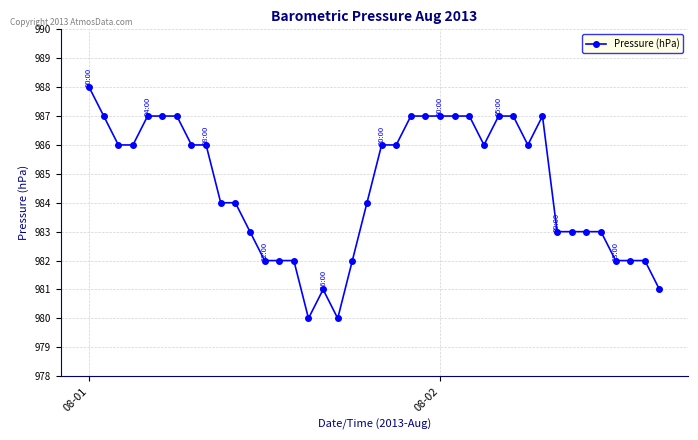

True or false: there are more than 1 points higher than both neighbors.

True